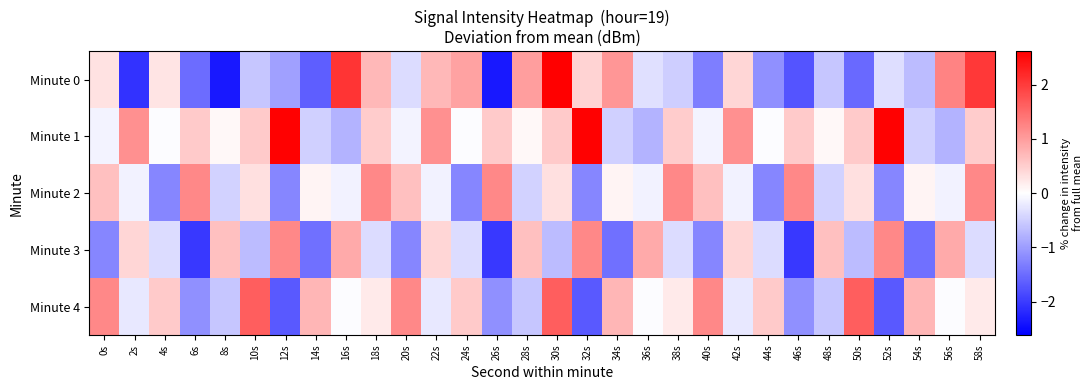

Reading left to right, list all the values displayed in this chart.

Minute 0: 0s=0.3	2s=-2.1	4s=0.3	6s=-1.5	8s=-2.4	10s=-0.6	12s=-1.0	14s=-1.6	16s=2.1	18s=0.7	20s=-0.4	22s=0.7	24s=0.9	26s=-2.4	28s=1.0	30s=2.6	32s=0.4	34s=1.1	36s=-0.3	38s=-0.5	40s=-1.3	42s=0.4	44s=-1.1	46s=-1.8	48s=-0.6	50s=-1.5	52s=-0.3	54s=-0.7	56s=1.3	58s=2.0
Minute 1: 0s=-0.1	2s=1.1	4s=-0.0	6s=0.5	8s=0.1	10s=0.5	12s=2.6	14s=-0.5	16s=-0.8	18s=0.5	20s=-0.1	22s=1.1	24s=-0.0	26s=0.5	28s=0.1	30s=0.5	32s=2.6	34s=-0.5	36s=-0.8	38s=0.5	40s=-0.1	42s=1.1	44s=-0.0	46s=0.5	48s=0.1	50s=0.5	52s=2.6	54s=-0.5	56s=-0.8	58s=0.5
Minute 2: 0s=0.6	2s=-0.1	4s=-1.2	6s=1.2	8s=-0.5	10s=0.3	12s=-1.2	14s=0.1	16s=-0.1	18s=1.2	20s=0.6	22s=-0.1	24s=-1.2	26s=1.2	28s=-0.5	30s=0.3	32s=-1.2	34s=0.1	36s=-0.1	38s=1.2	40s=0.6	42s=-0.1	44s=-1.2	46s=1.2	48s=-0.5	50s=0.3	52s=-1.2	54s=0.1	56s=-0.1	58s=1.2
Minute 3: 0s=-1.2	2s=0.4	4s=-0.4	6s=-2.0	8s=0.6	10s=-0.7	12s=1.2	14s=-1.5	16s=0.9	18s=-0.4	20s=-1.2	22s=0.4	24s=-0.4	26s=-2.0	28s=0.6	30s=-0.7	32s=1.2	34s=-1.5	36s=0.9	38s=-0.4	40s=-1.2	42s=0.4	44s=-0.4	46s=-2.0	48s=0.6	50s=-0.7	52s=1.2	54s=-1.5	56s=0.9	58s=-0.4
Minute 4: 0s=1.2	2s=-0.2	4s=0.5	6s=-1.1	8s=-0.6	10s=1.6	12s=-1.7	14s=0.8	16s=-0.0	18s=0.2	20s=1.2	22s=-0.2	24s=0.5	26s=-1.1	28s=-0.6	30s=1.6	32s=-1.7	34s=0.8	36s=-0.0	38s=0.2	40s=1.2	42s=-0.2	44s=0.5	46s=-1.1	48s=-0.6	50s=1.6	52s=-1.7	54s=0.8	56s=-0.0	58s=0.2